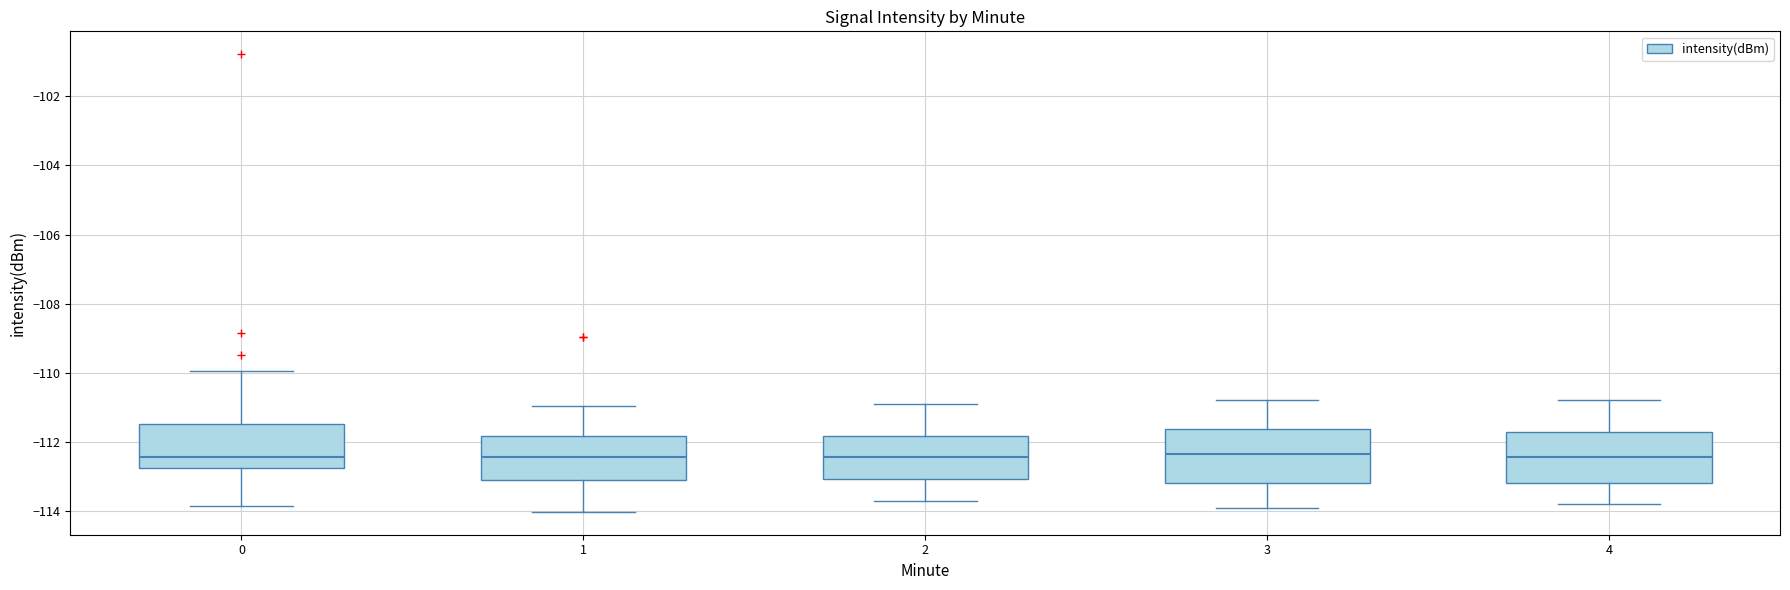

Reading left to right, transcribe this box plot: for each box, give where its median line is, the range the box spans, and where its two whiskers end, as read against the y-axis. The values are not printed on the chart, so give them approximately, as read against the axis.

0: median -112.4, box -112.8 to -111.4, whiskers -113.8 to -110.0
1: median -112.4, box -113.0 to -111.8, whiskers -114.0 to -111.0
2: median -112.4, box -113.0 to -111.8, whiskers -113.6 to -110.8
3: median -112.4, box -113.2 to -111.6, whiskers -113.8 to -110.8
4: median -112.4, box -113.2 to -111.8, whiskers -113.8 to -110.8